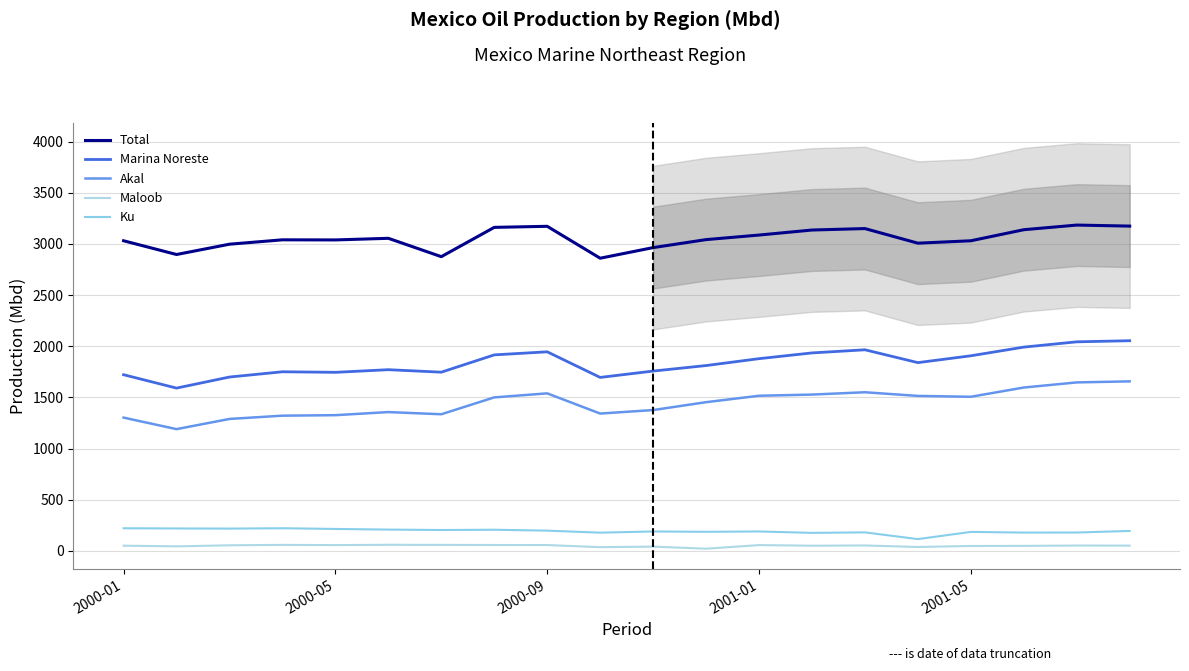

At which category does the chart reach its minimum across all series?

11